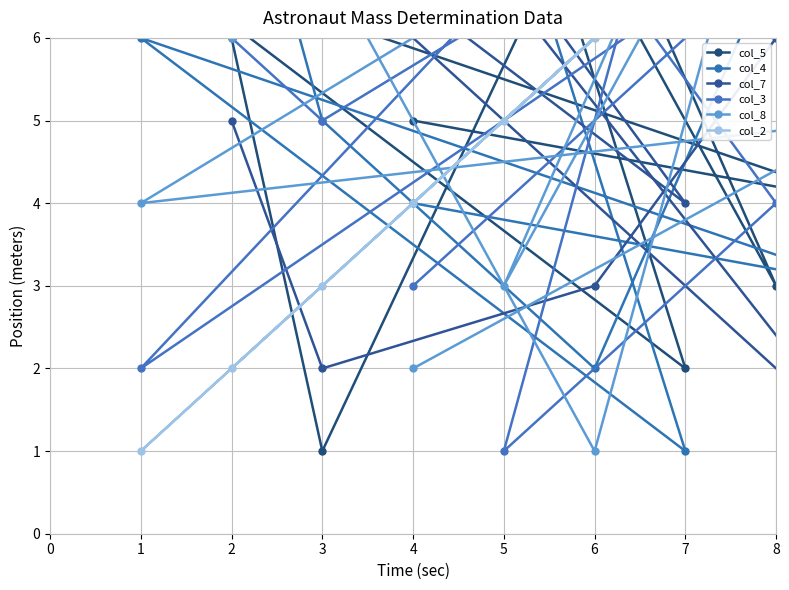

Count the col_3 values in the range 3 to 7.

5